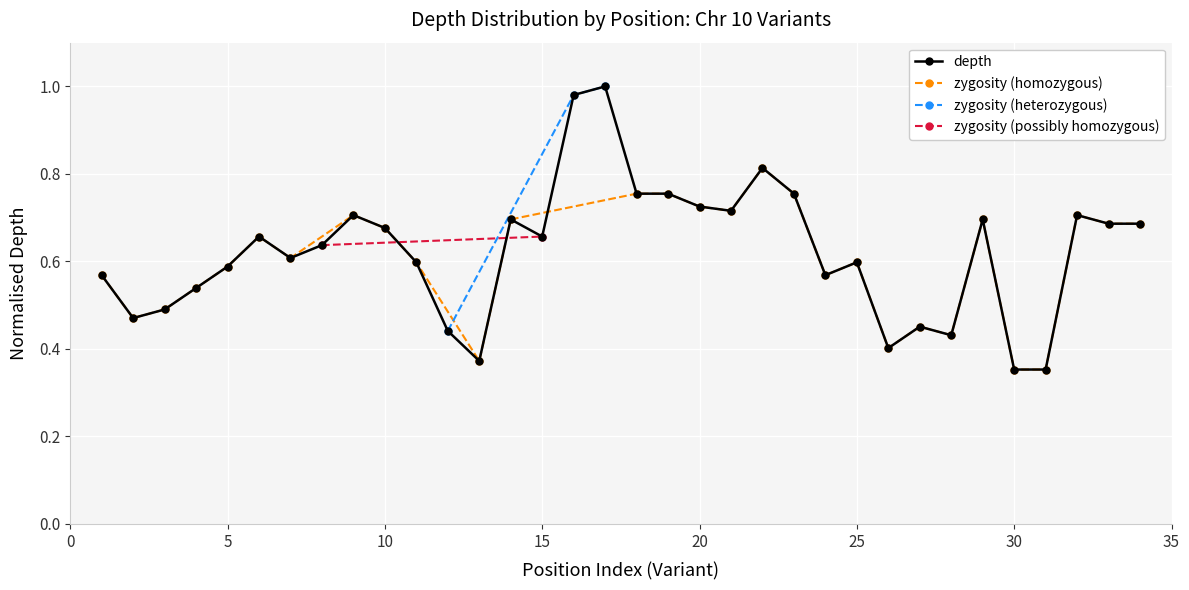

How many data points does each series have?

34